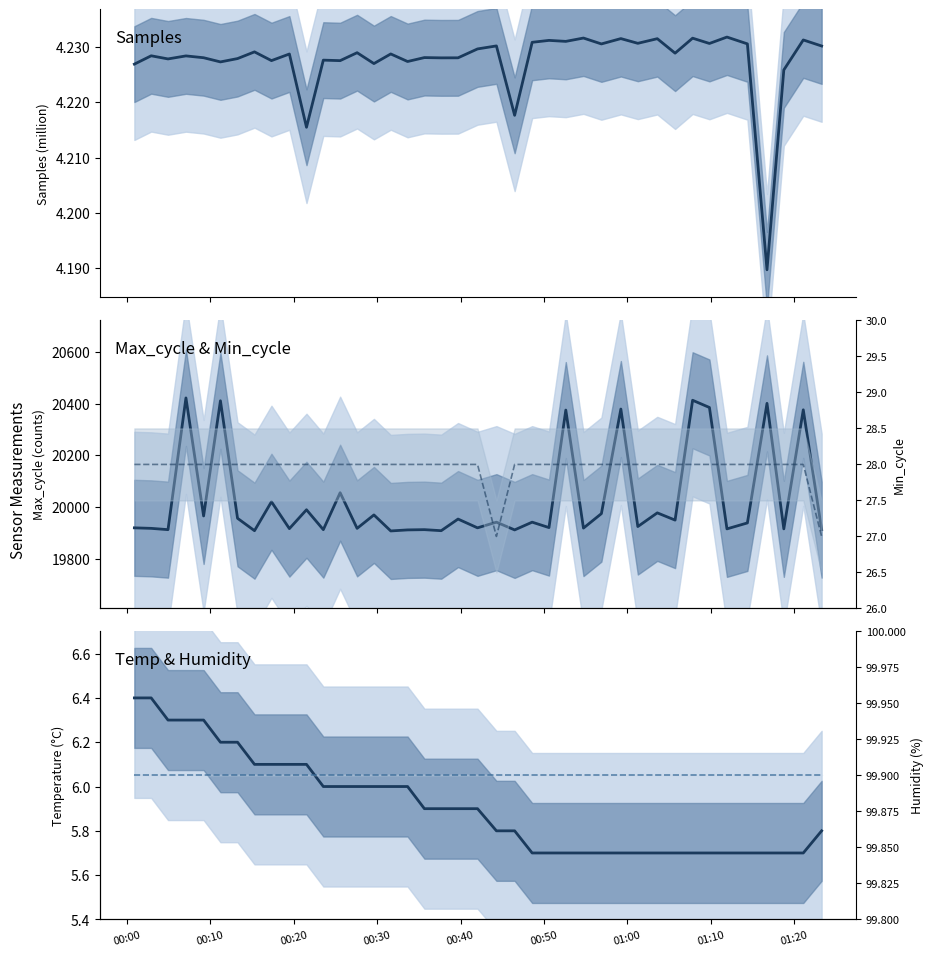

What is the value of the Samples point at the 31st from the left?

4.2